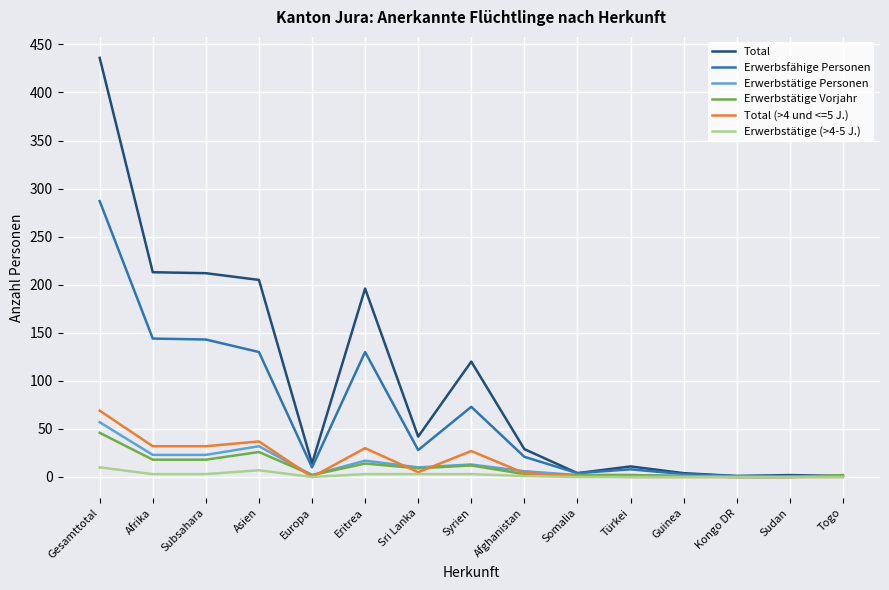

What is the approximate value of Erwerbstätige (>4-5 J.) at Afrika?

3